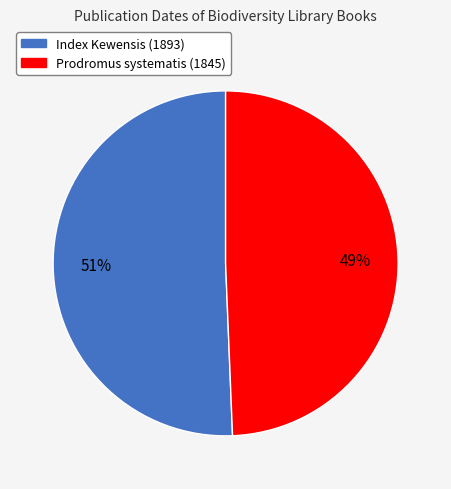

Is there any slice that represents more than half of the pie?

Yes